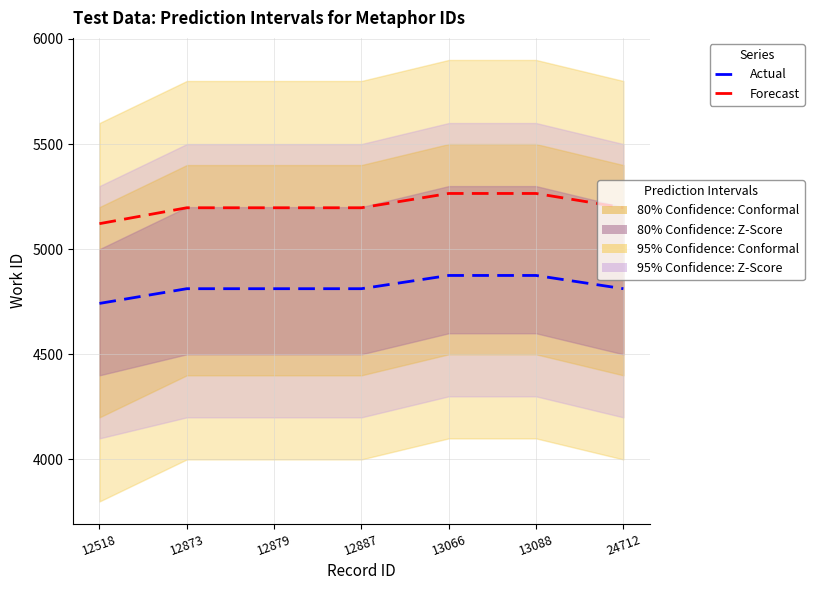

What is the sum of the Actual values at 13066 and 12879?

9687.0